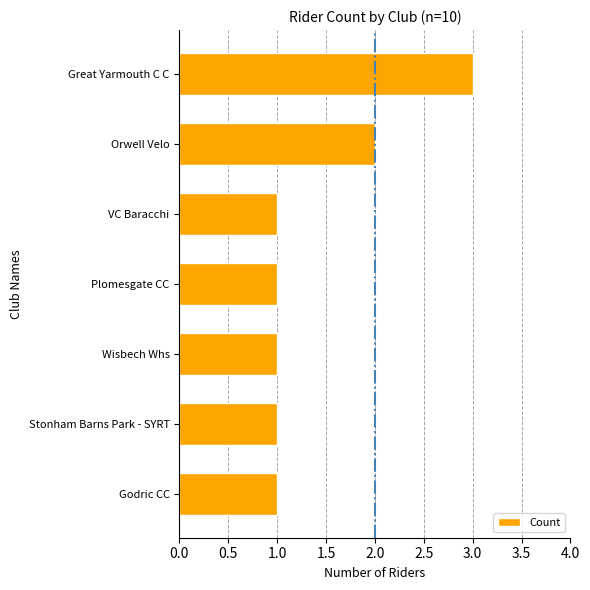

Reading bottom to top, extract all data points from this chart.

Godric CC=1	Stonham Barns Park - SYRT=1	Wisbech Whs=1	Plomesgate CC=1	VC Baracchi=1	Orwell Velo=2	Great Yarmouth C C=3